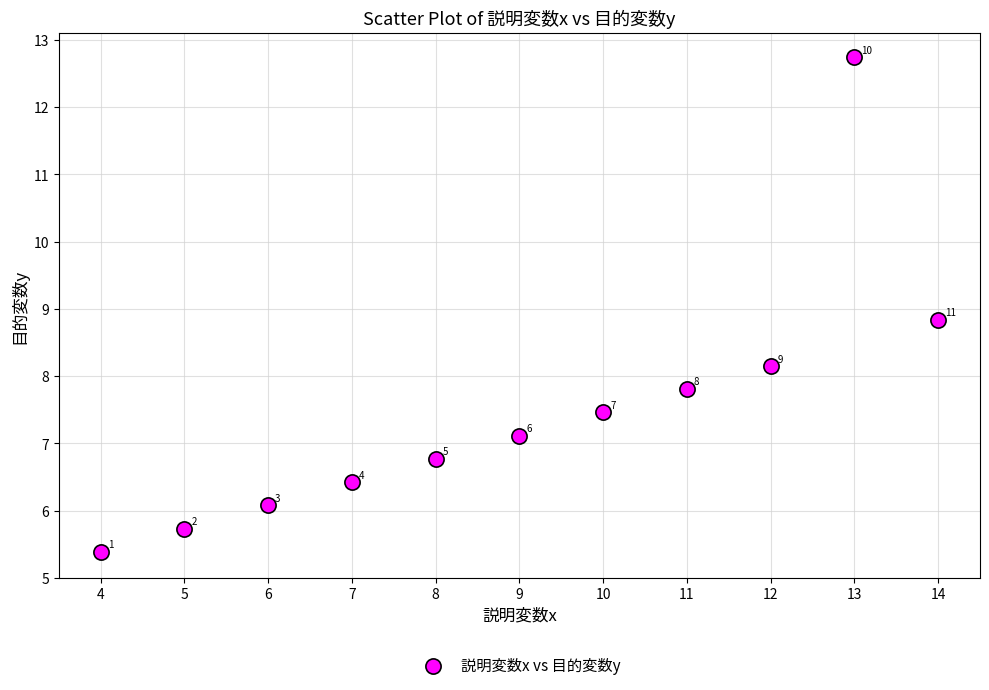

What Y value in the scatter plot is closest to 9?

8.8